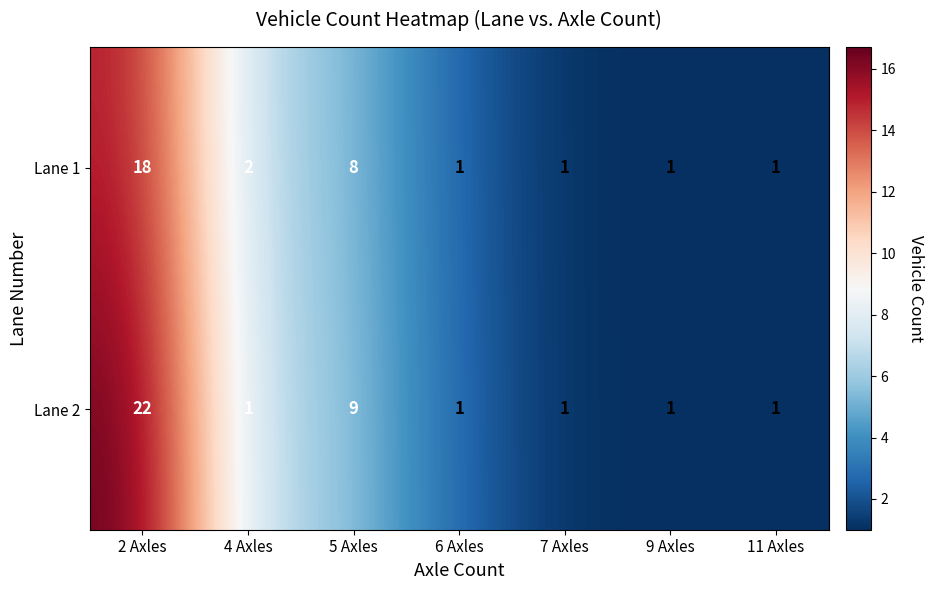

What is the maximum value shown in the chart?

22